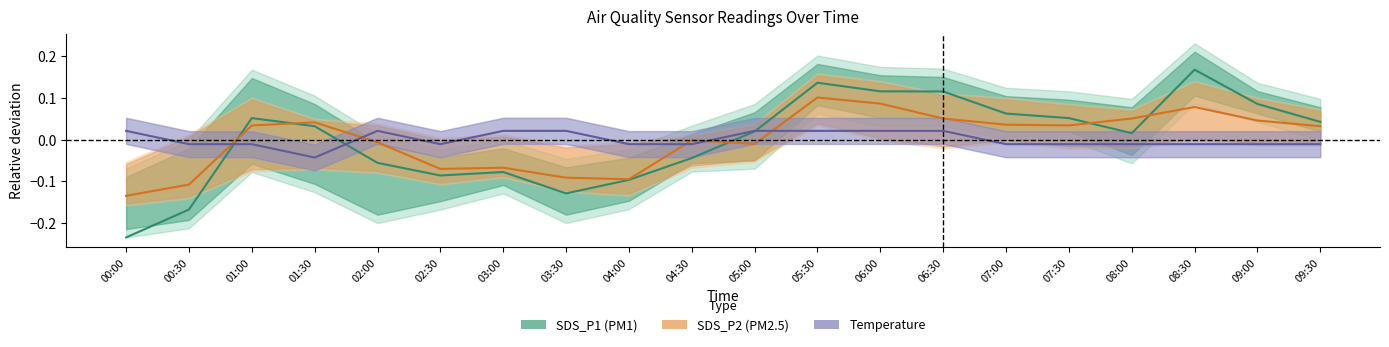

How many interior local peaks does the Temperature series have?

1